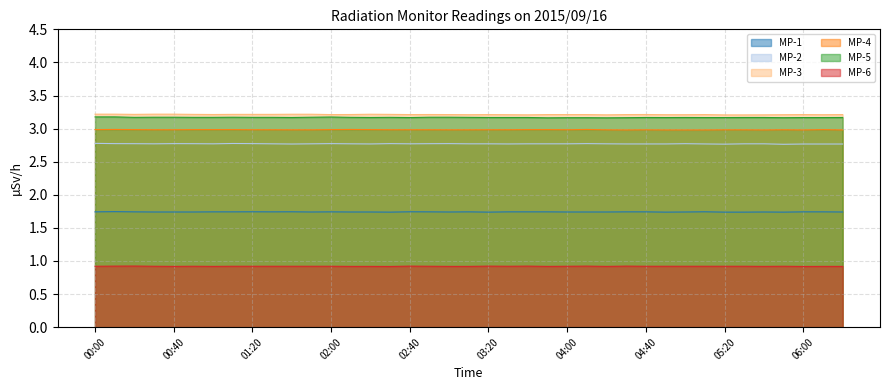

Reading left to right, list all the values displayed in this chart.

MP-1: 00:00=1.7	00:10=1.7	00:20=1.7	00:30=1.7	00:40=1.7	00:50=1.7	01:00=1.7	01:10=1.7	01:20=1.7	01:30=1.7	01:40=1.7	01:50=1.7	02:00=1.7	02:10=1.7	02:20=1.7	02:30=1.7	02:40=1.7	02:50=1.7	03:00=1.7	03:10=1.7	03:20=1.7	03:30=1.7	03:40=1.7	03:50=1.7	04:00=1.7	04:10=1.7	04:20=1.7	04:30=1.7	04:40=1.7	04:50=1.7	05:00=1.7	05:10=1.7	05:20=1.7	05:30=1.7	05:40=1.7	05:50=1.7	06:00=1.7	06:10=1.7	06:20=1.7
MP-2: 00:00=2.8	00:10=2.8	00:20=2.8	00:30=2.8	00:40=2.8	00:50=2.8	01:00=2.8	01:10=2.8	01:20=2.8	01:30=2.8	01:40=2.8	01:50=2.8	02:00=2.8	02:10=2.8	02:20=2.8	02:30=2.8	02:40=2.8	02:50=2.8	03:00=2.8	03:10=2.8	03:20=2.8	03:30=2.8	03:40=2.8	03:50=2.8	04:00=2.8	04:10=2.8	04:20=2.8	04:30=2.8	04:40=2.8	04:50=2.8	05:00=2.8	05:10=2.8	05:20=2.8	05:30=2.8	05:40=2.8	05:50=2.8	06:00=2.8	06:10=2.8	06:20=2.8
MP-3: 00:00=3.2	00:10=3.2	00:20=3.2	00:30=3.2	00:40=3.2	00:50=3.2	01:00=3.2	01:10=3.2	01:20=3.2	01:30=3.2	01:40=3.2	01:50=3.2	02:00=3.2	02:10=3.2	02:20=3.2	02:30=3.2	02:40=3.2	02:50=3.2	03:00=3.2	03:10=3.2	03:20=3.2	03:30=3.2	03:40=3.2	03:50=3.2	04:00=3.2	04:10=3.2	04:20=3.2	04:30=3.2	04:40=3.2	04:50=3.2	05:00=3.2	05:10=3.2	05:20=3.2	05:30=3.2	05:40=3.2	05:50=3.2	06:00=3.2	06:10=3.2	06:20=3.2
MP-4: 00:00=3.0	00:10=3.0	00:20=3.0	00:30=3.0	00:40=3.0	00:50=3.0	01:00=3.0	01:10=3.0	01:20=3.0	01:30=3.0	01:40=3.0	01:50=3.0	02:00=3.0	02:10=3.0	02:20=3.0	02:30=3.0	02:40=3.0	02:50=3.0	03:00=3.0	03:10=3.0	03:20=3.0	03:30=3.0	03:40=3.0	03:50=3.0	04:00=3.0	04:10=3.0	04:20=3.0	04:30=3.0	04:40=3.0	04:50=3.0	05:00=3.0	05:10=3.0	05:20=3.0	05:30=3.0	05:40=3.0	05:50=3.0	06:00=3.0	06:10=3.0	06:20=3.0
MP-5: 00:00=3.2	00:10=3.2	00:20=3.2	00:30=3.2	00:40=3.2	00:50=3.2	01:00=3.2	01:10=3.2	01:20=3.2	01:30=3.2	01:40=3.2	01:50=3.2	02:00=3.2	02:10=3.2	02:20=3.2	02:30=3.2	02:40=3.2	02:50=3.2	03:00=3.2	03:10=3.2	03:20=3.2	03:30=3.2	03:40=3.2	03:50=3.2	04:00=3.2	04:10=3.2	04:20=3.2	04:30=3.2	04:40=3.2	04:50=3.2	05:00=3.2	05:10=3.2	05:20=3.2	05:30=3.2	05:40=3.2	05:50=3.2	06:00=3.2	06:10=3.2	06:20=3.2
MP-6: 00:00=0.9	00:10=0.9	00:20=0.9	00:30=0.9	00:40=0.9	00:50=0.9	01:00=0.9	01:10=0.9	01:20=0.9	01:30=0.9	01:40=0.9	01:50=0.9	02:00=0.9	02:10=0.9	02:20=0.9	02:30=0.9	02:40=0.9	02:50=0.9	03:00=0.9	03:10=0.9	03:20=0.9	03:30=0.9	03:40=0.9	03:50=0.9	04:00=0.9	04:10=0.9	04:20=0.9	04:30=0.9	04:40=0.9	04:50=0.9	05:00=0.9	05:10=0.9	05:20=0.9	05:30=0.9	05:40=0.9	05:50=0.9	06:00=0.9	06:10=0.9	06:20=0.9